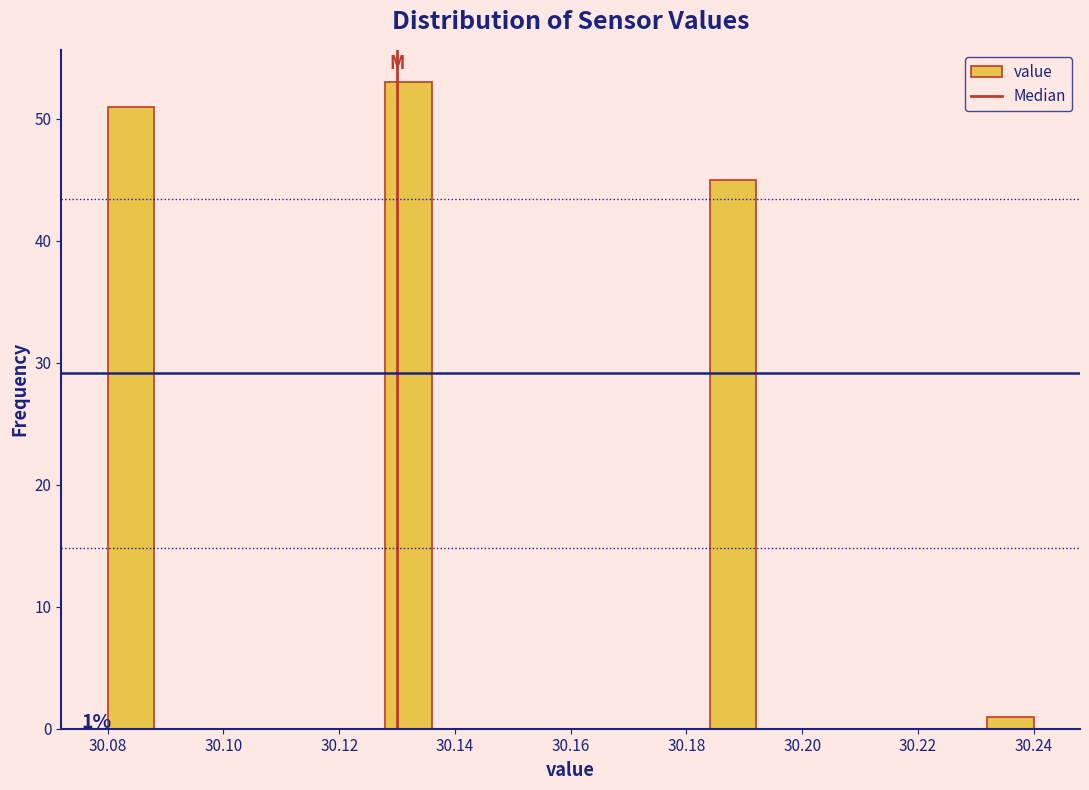

Over which range of the x-axis is the bar tallest?

30.128 to 30.136